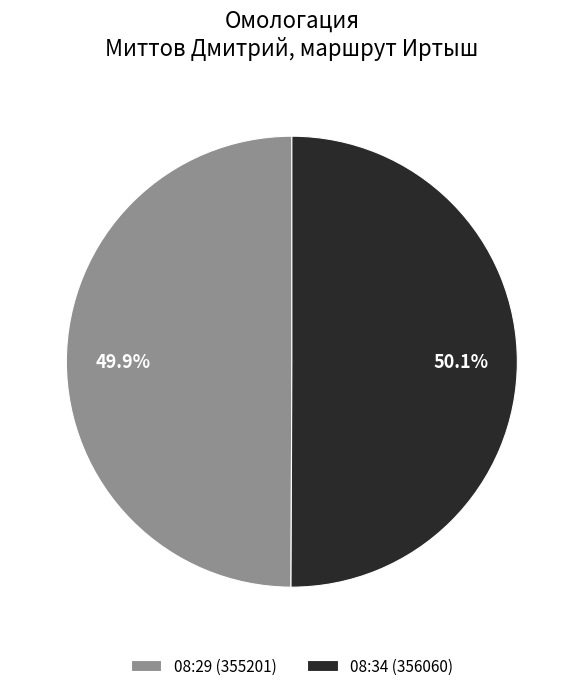

Count the number of slices in the pie.

2